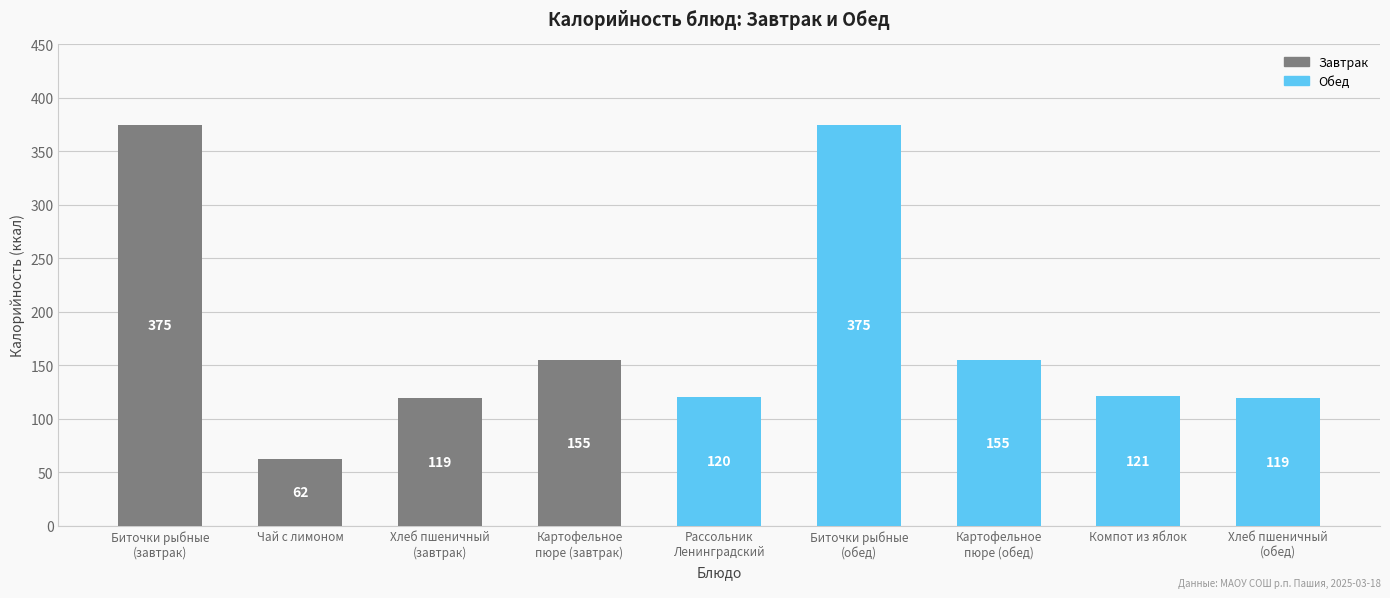

Approximately how many times larger is the value at Хлеб пшеничный
(обед) compared to Картофельное
пюре (обед)?

0.8